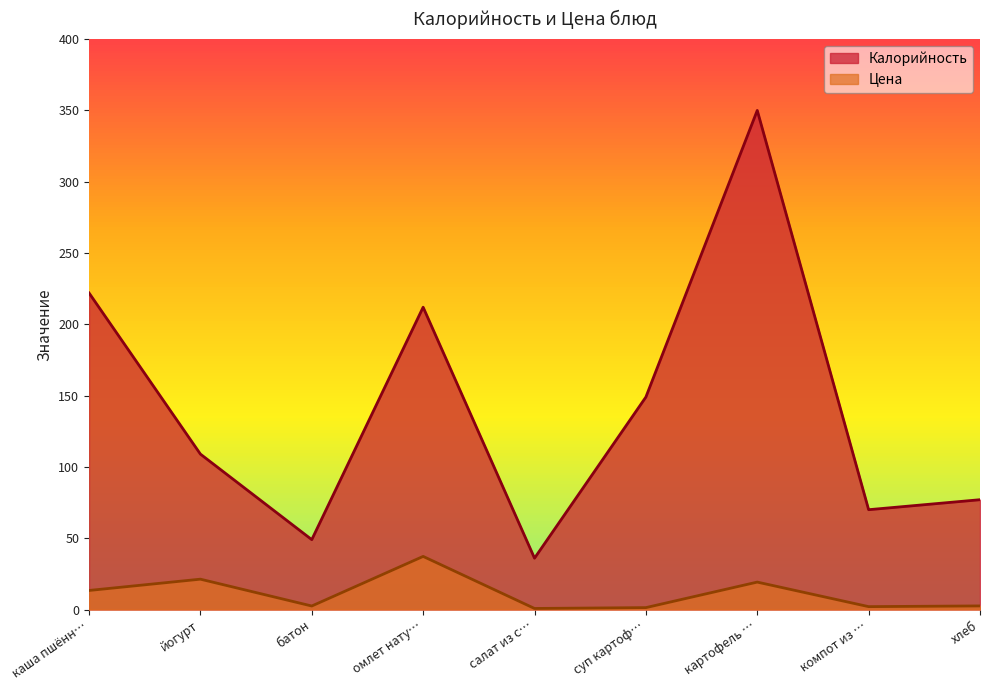

True or false: Цена and Калорийность intersect in this chart.

False